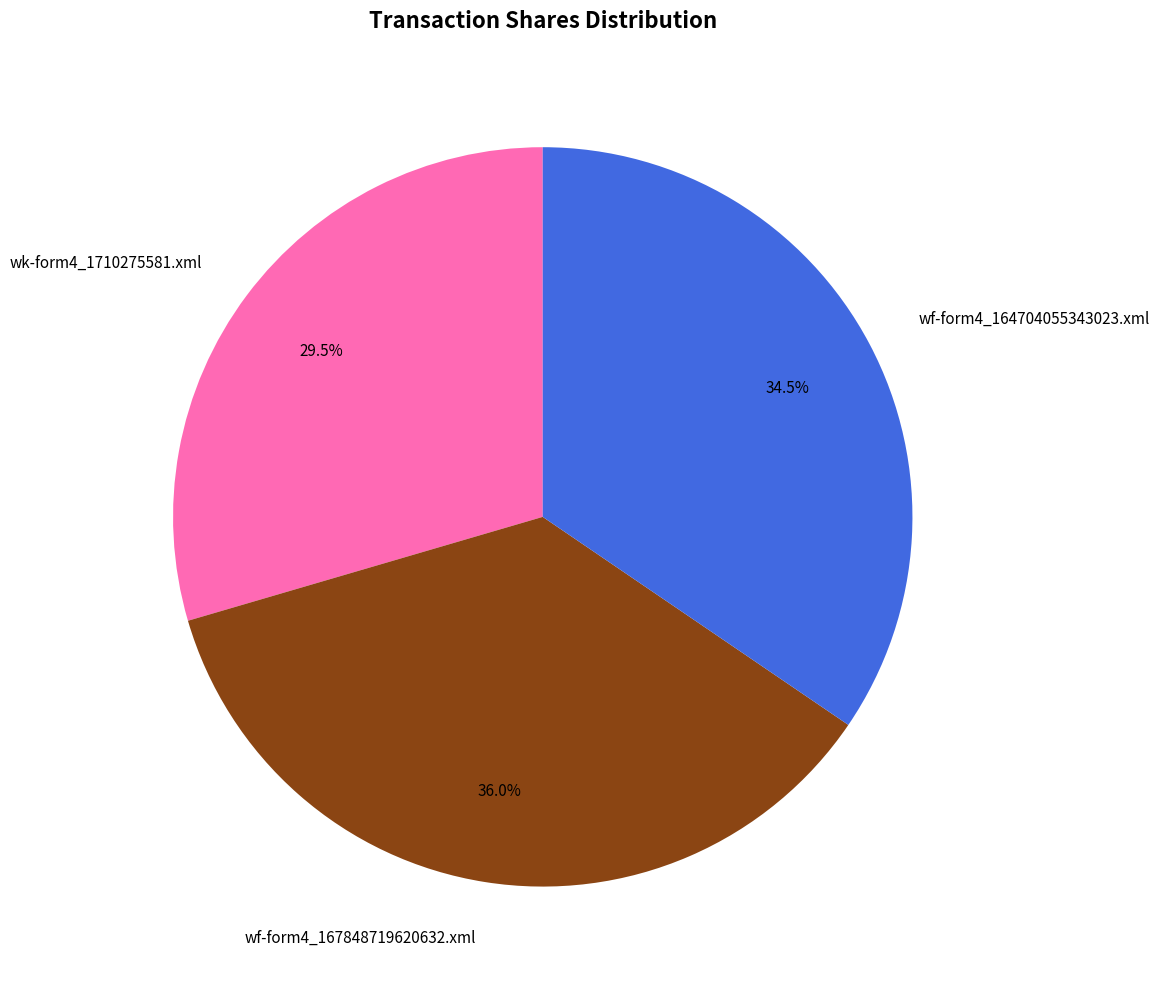

Rank the categories by value from highest to lowest.

wf-form4_167848719620632.xml, wf-form4_164704055343023.xml, wk-form4_1710275581.xml